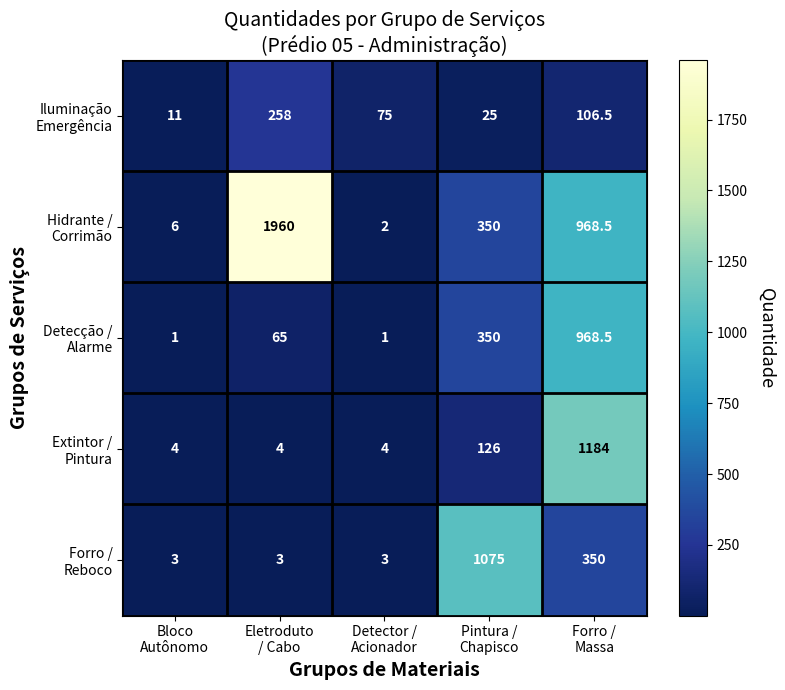

What is the minimum value shown in the chart?

1.0